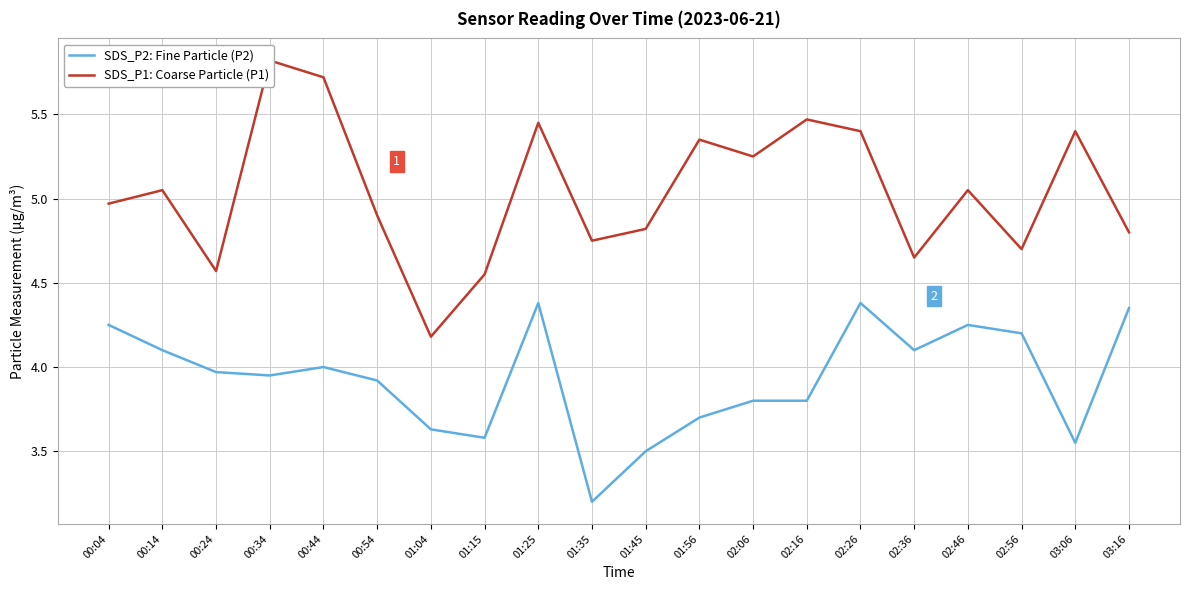

Where is the first local maximum for SDS_P1: Coarse Particle (P1)?

00:14